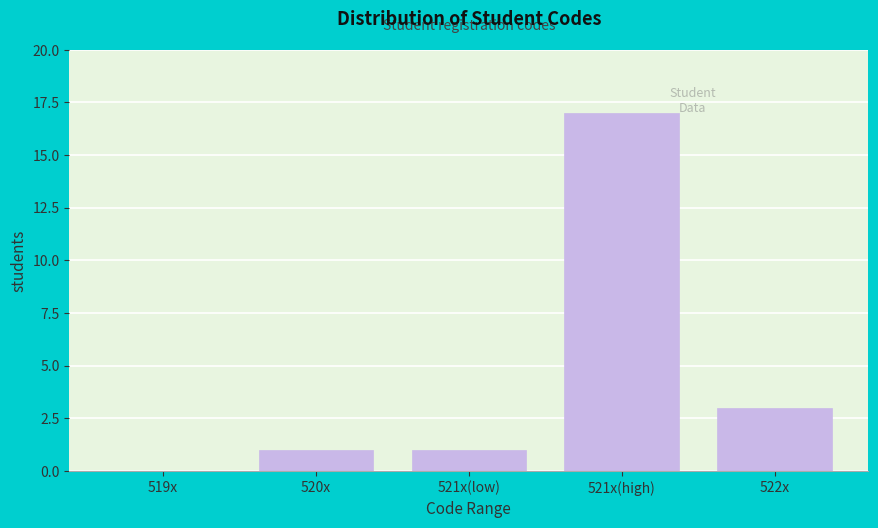

Reading right to left, list all the values displayed in this chart.

522x=3	521x(high)=17	521x(low)=1	520x=1	519x=0